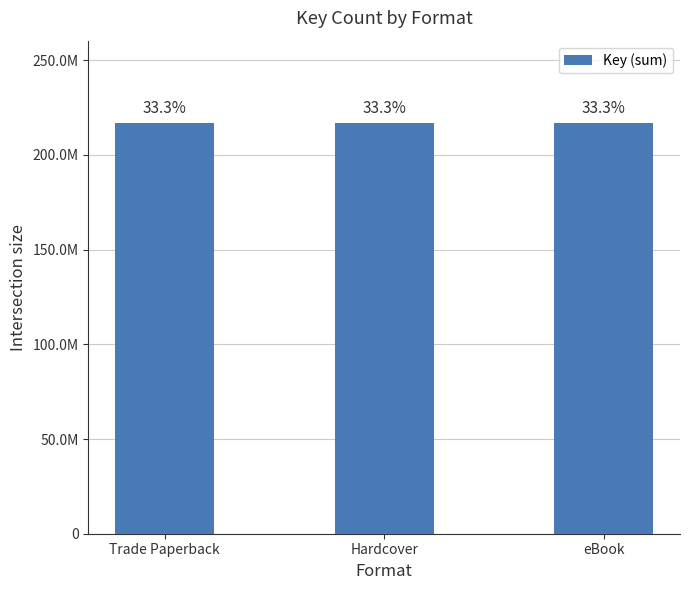

At which category does the chart reach its minimum across all series?

Trade Paperback